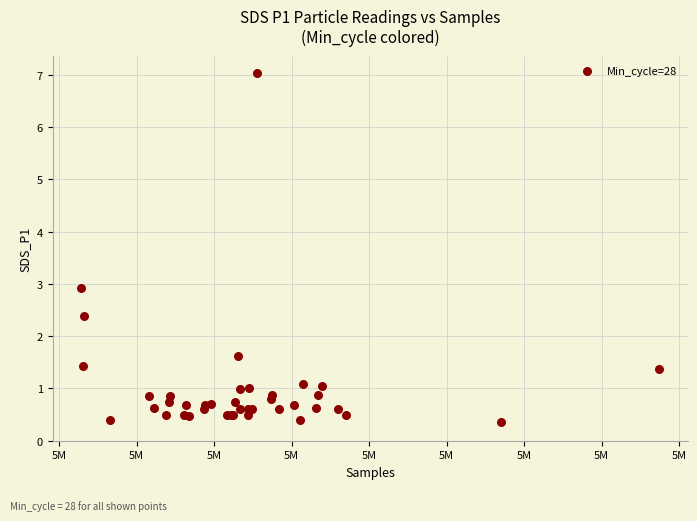

What Y value in the scatter plot is closest to 3?

2.9